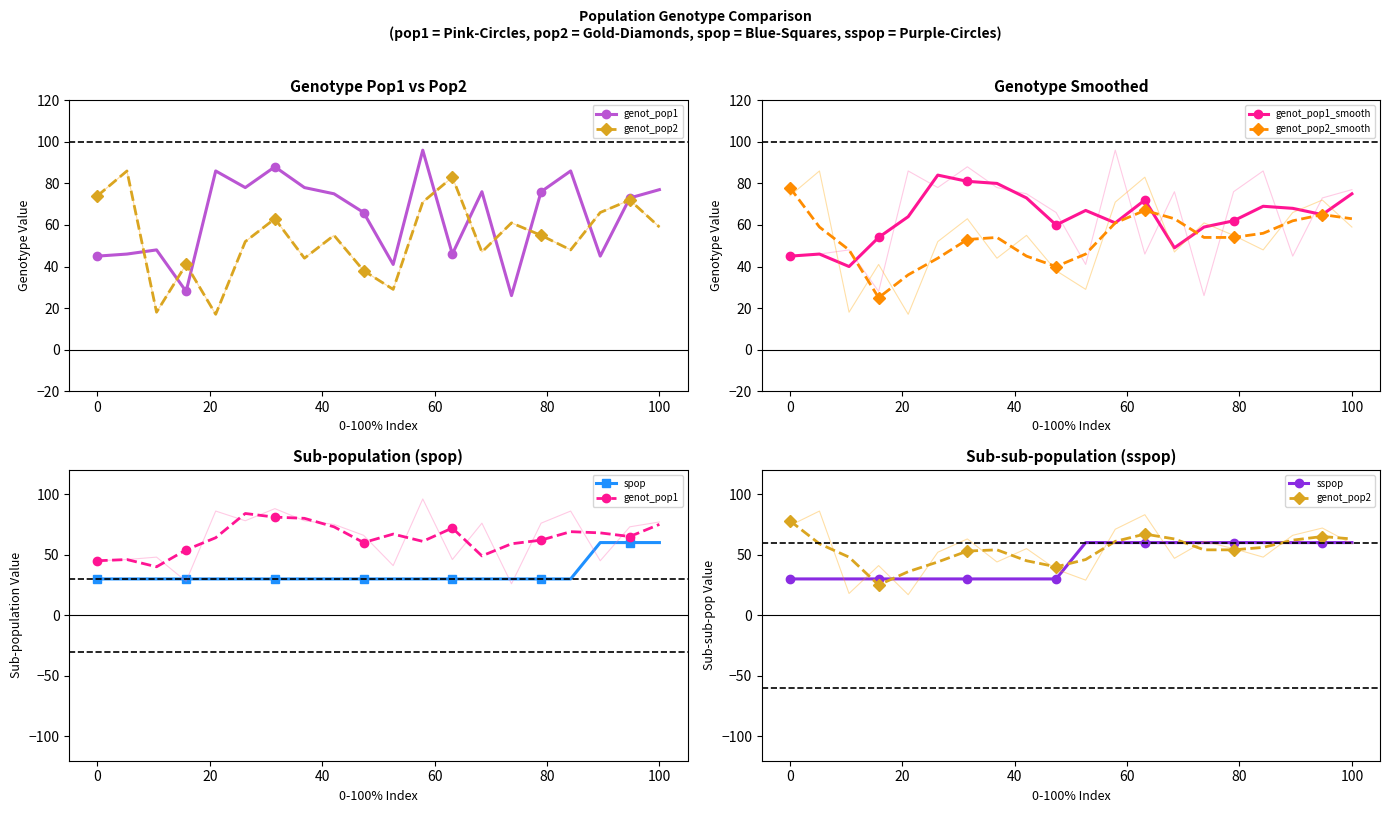

The genot_pop1_smooth series shows 75 at 100. True or false?

True